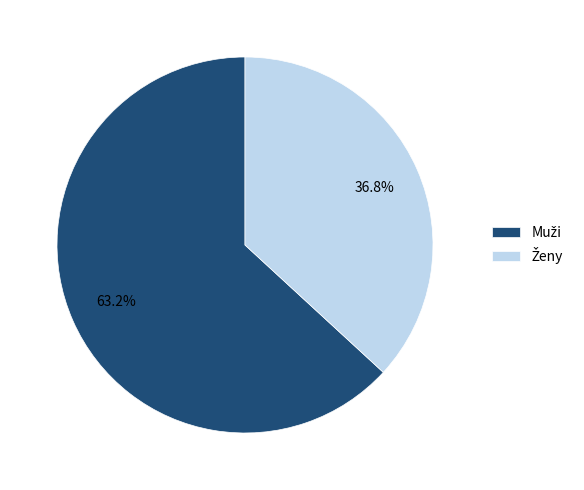

Does any single category account for the majority?

Yes